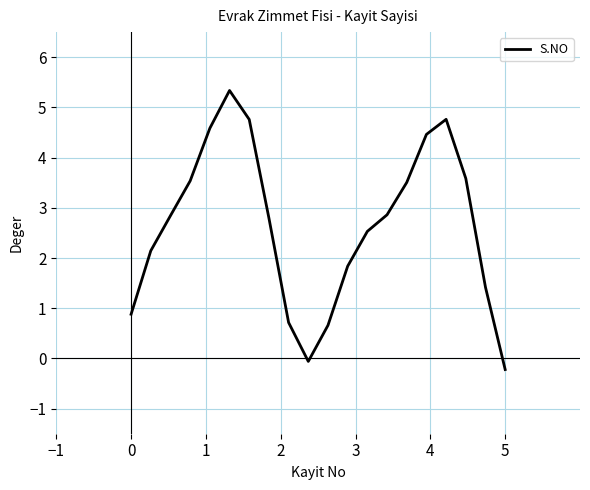

What is the maximum value shown in the chart?

5.3